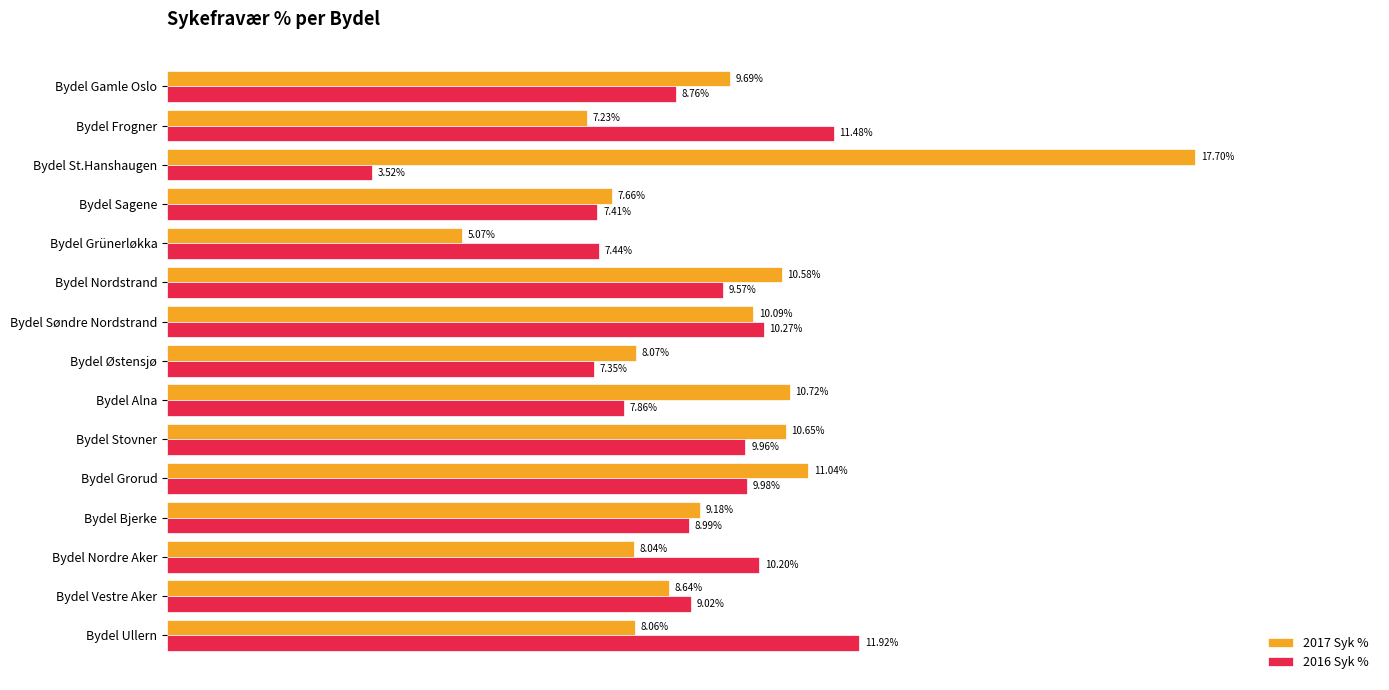

At which label is 2016 Syk % closest to 7?

Bydel Østensjø